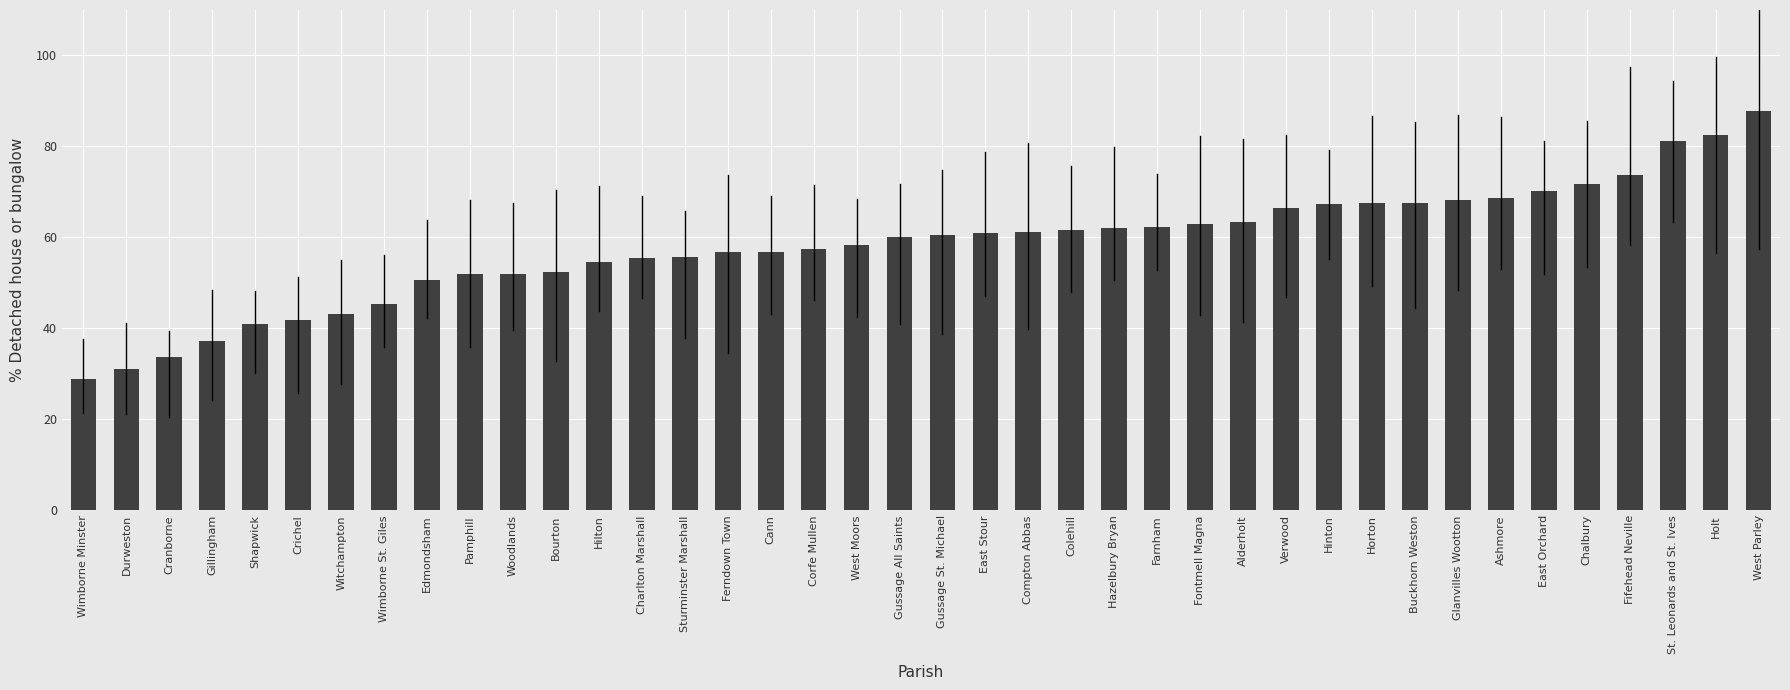

What value does the data have at Cranborne?

33.7